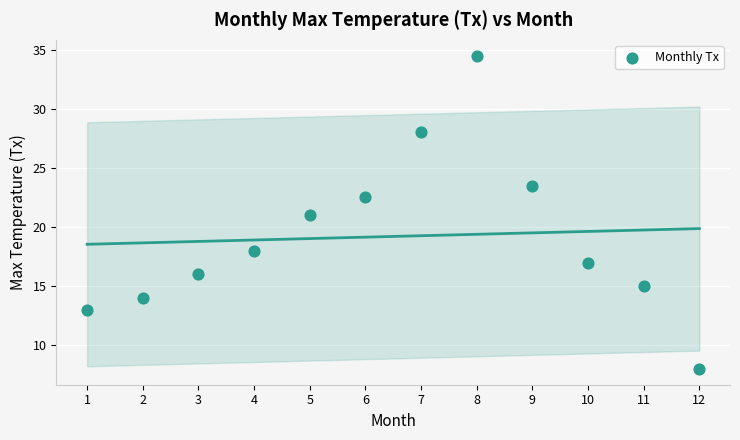

What is the average Y value?

19.2